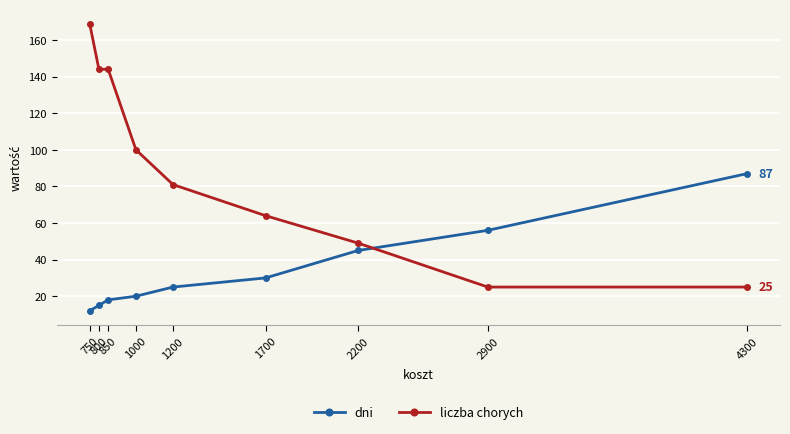

Count the number of data series in this chart.

2